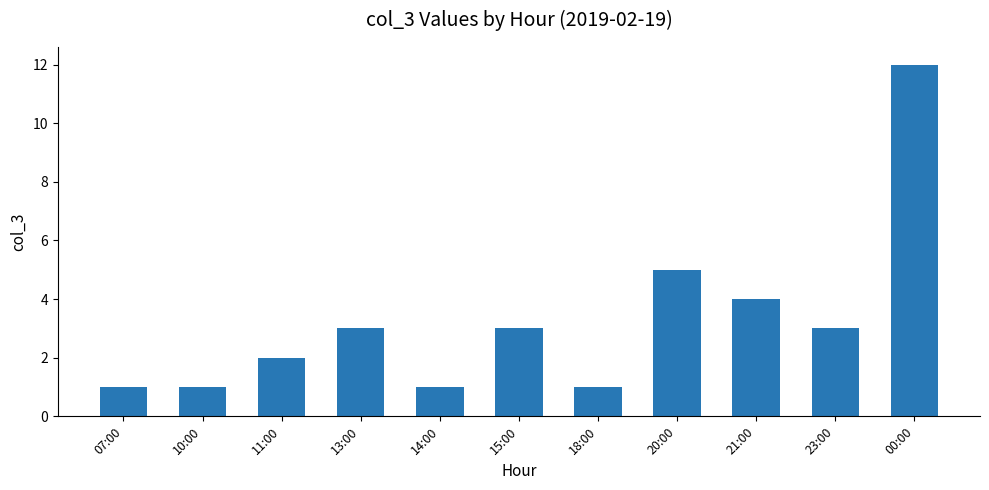

Reading left to right, extract all data points from this chart.

07:00=1	10:00=1	11:00=2	13:00=3	14:00=1	15:00=3	18:00=1	20:00=5	21:00=4	23:00=3	00:00=12